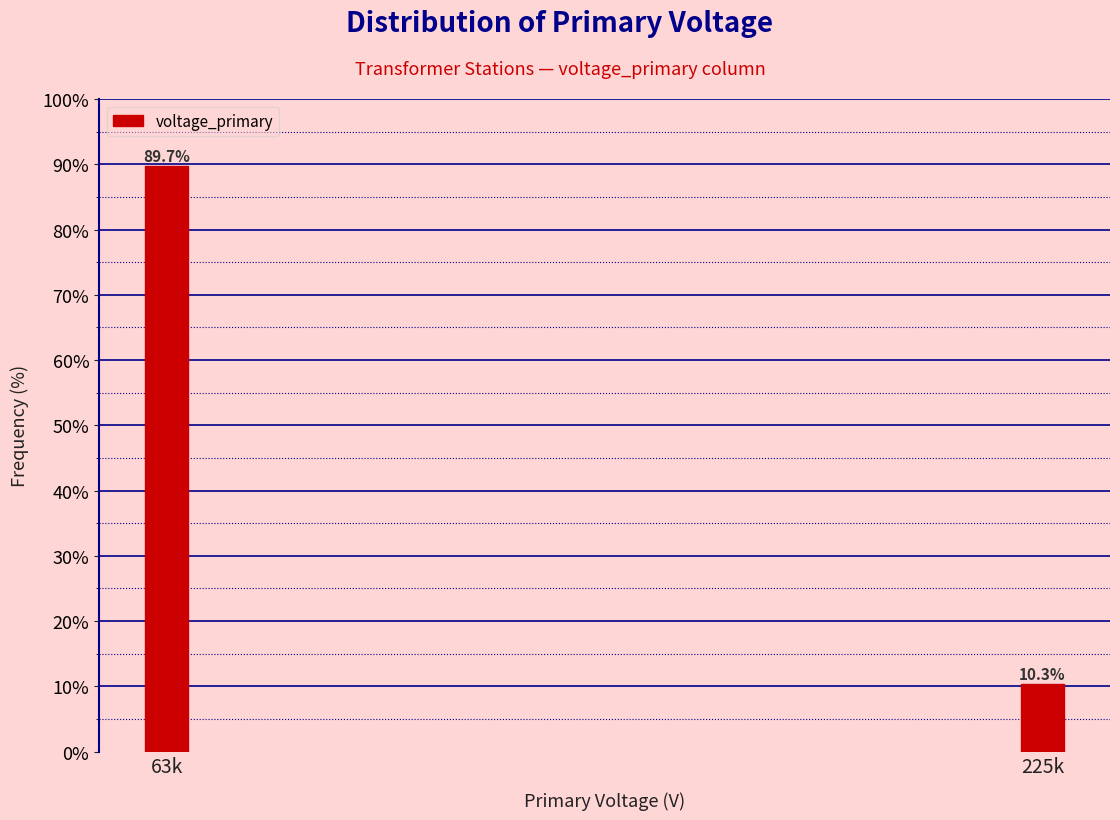

Reading right to left, transcribe all the data shown in this chart.

225k=10.3	63k=89.7